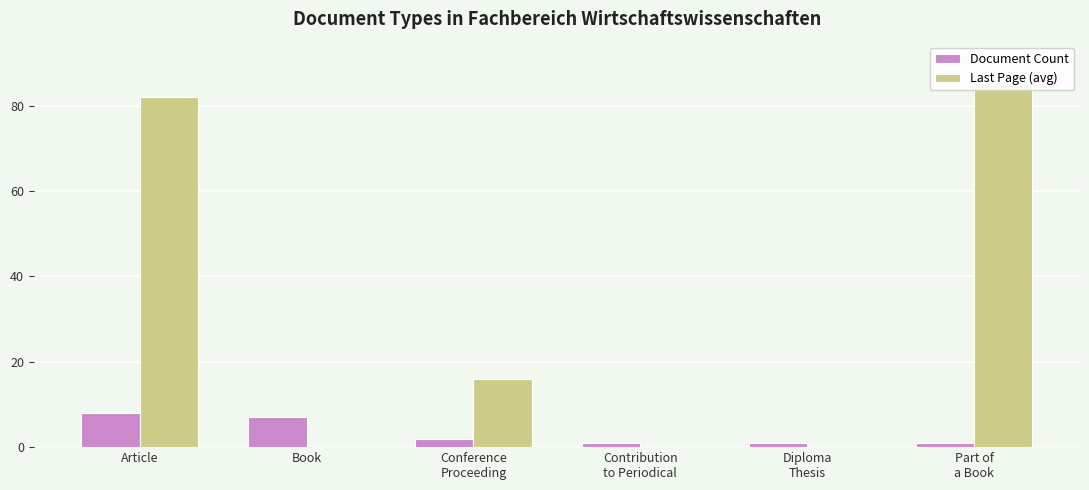

Reading right to left, extract all data points from this chart.

Document Count: 1	1	1	2	7	8
Last Page (avg): 85	0	0	16	0	82